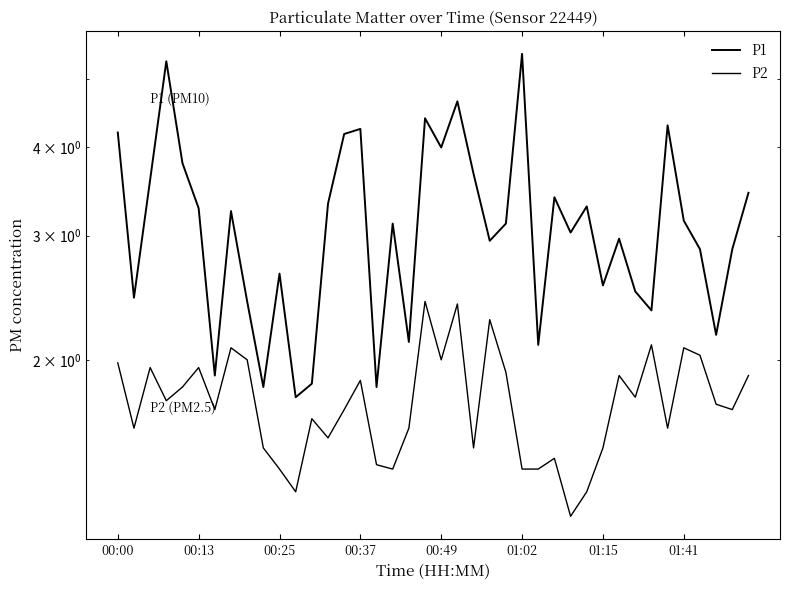

How many interior local peaks does the P2 series have?

12